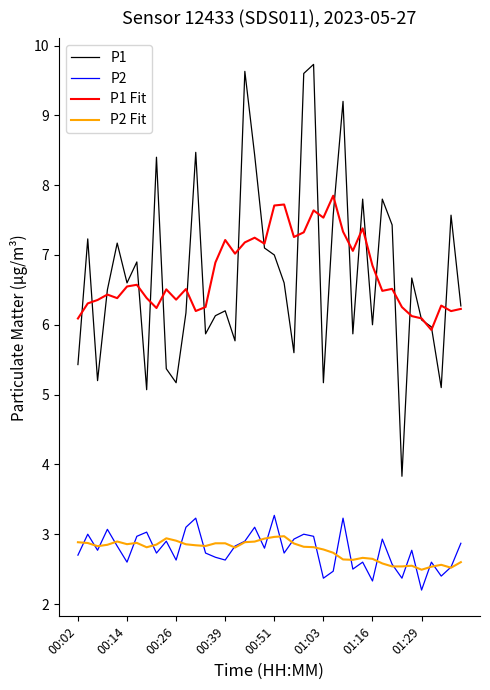

True or false: P2 and P1 intersect in this chart.

False